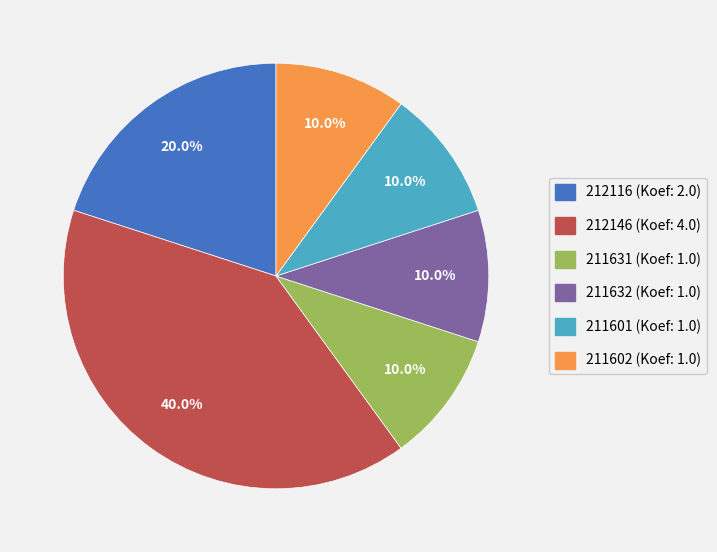

What is the total percentage of 212116 and 211632?

30.0%